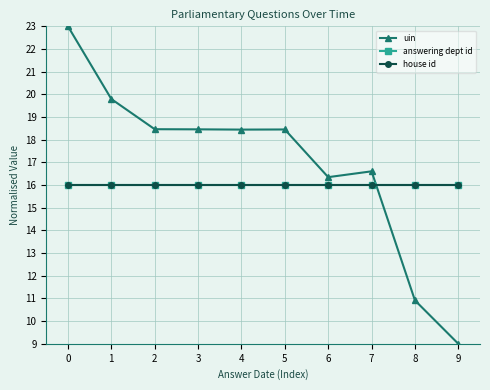

Rank the categories by answering dept id value from highest to lowest.

0, 1, 2, 3, 4, 5, 6, 7, 8, 9